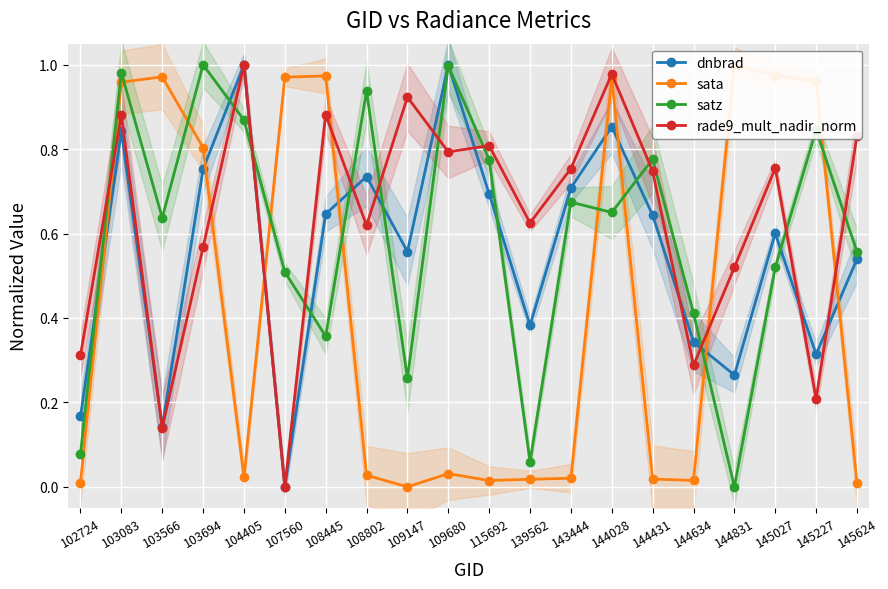

Is this an area chart (filled region under the line)?

No